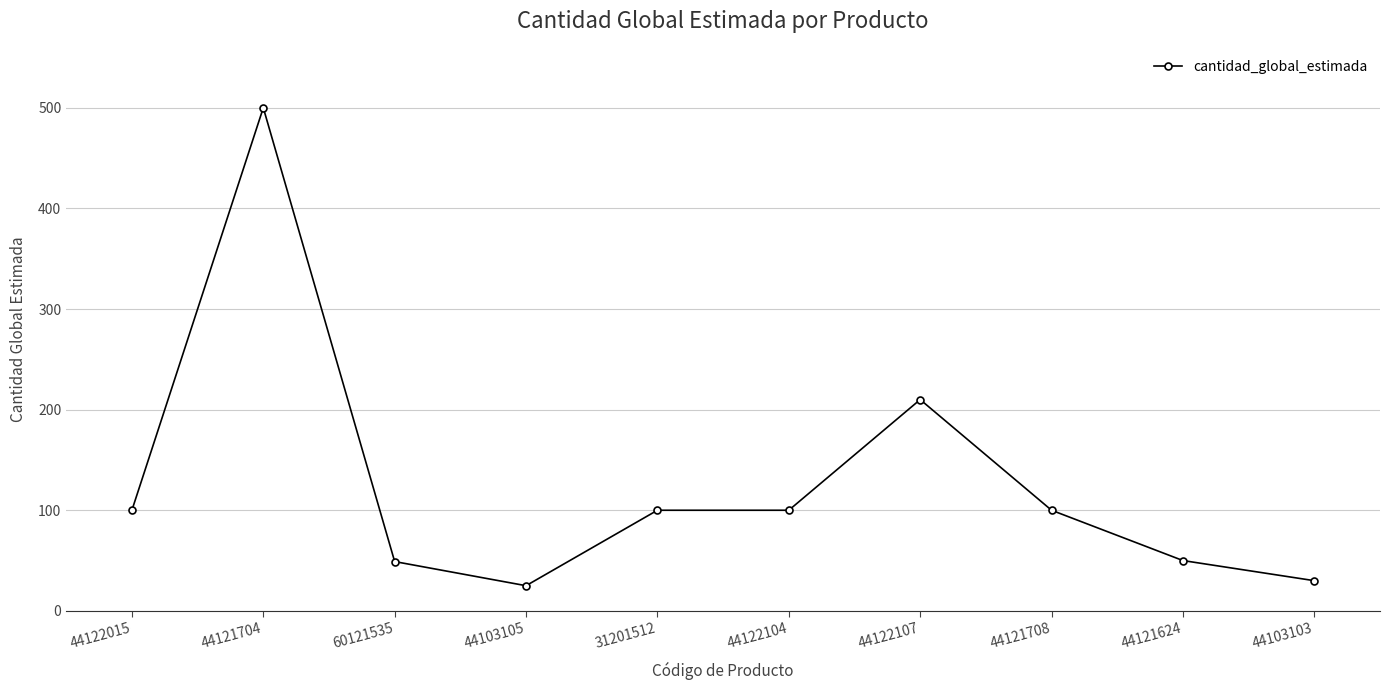

What is the change in value from 44122015 to 44121624?

-50